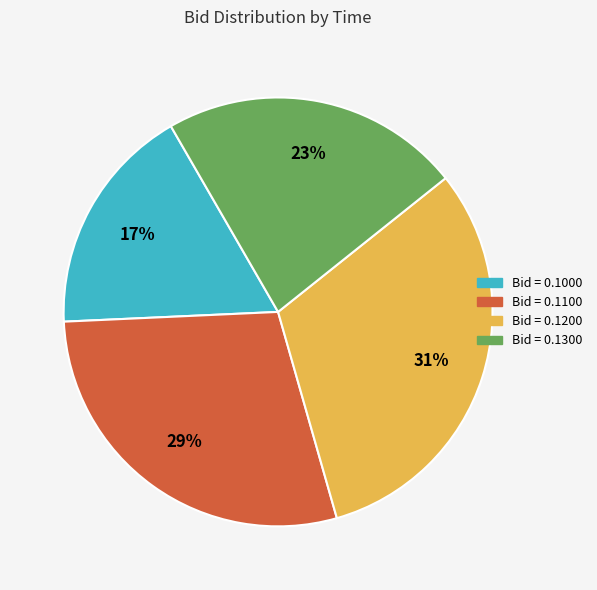

To the nearest percent, what is the difference between the largest and smallest slice percentages?

14%